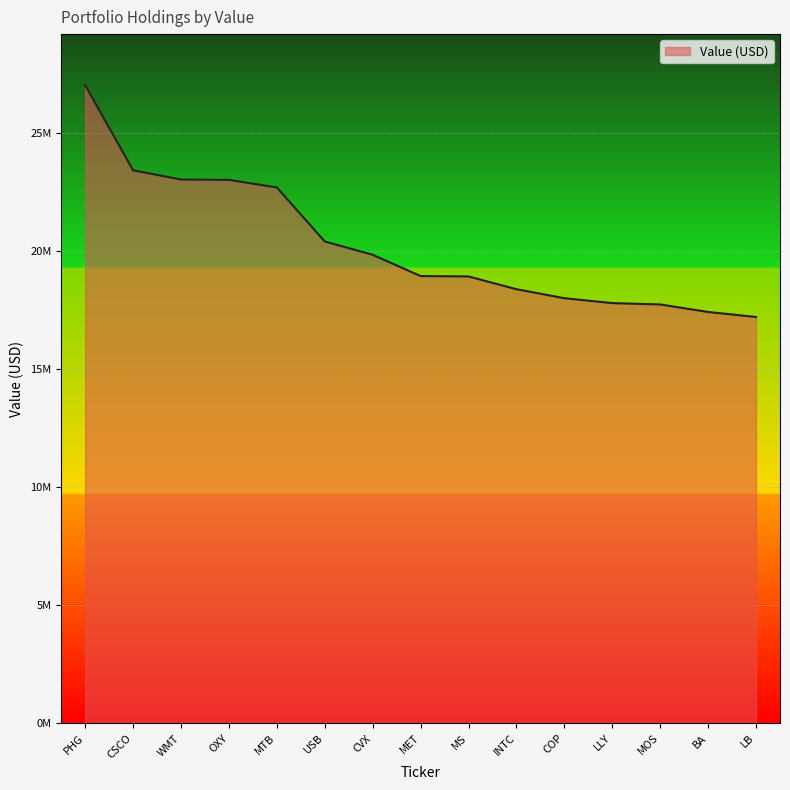

Is this an area chart (filled region under the line)?

Yes